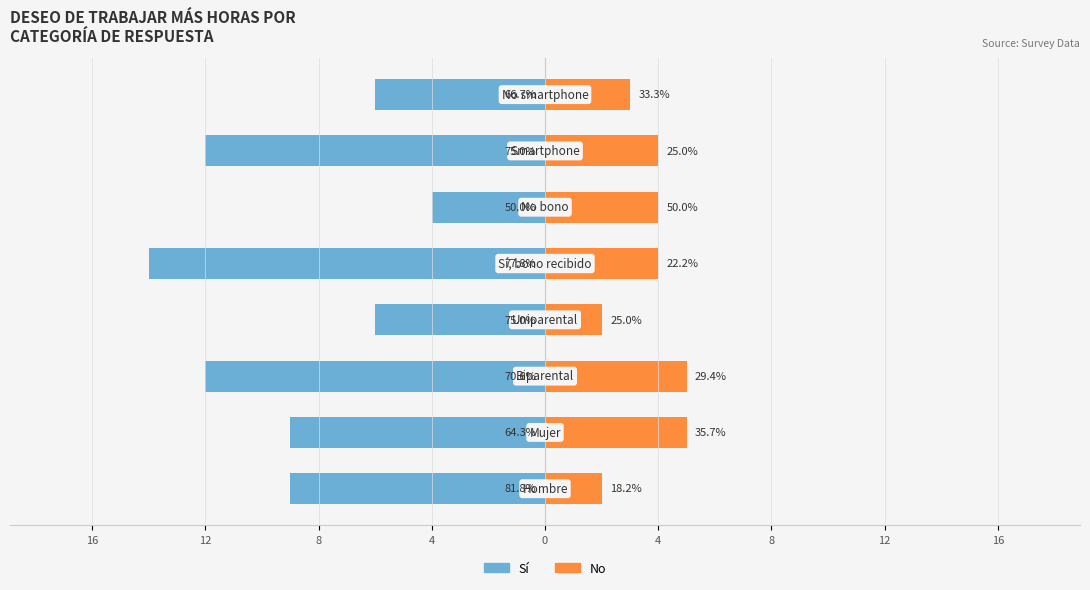

Reading left to right, list all the values displayed in this chart.

Sí: 4=-9	8=-9	12=-12	16=-6	0=-14	4=-4	8=-12	12=-6
No: 4=2	8=5	12=5	16=2	0=4	4=4	8=4	12=3